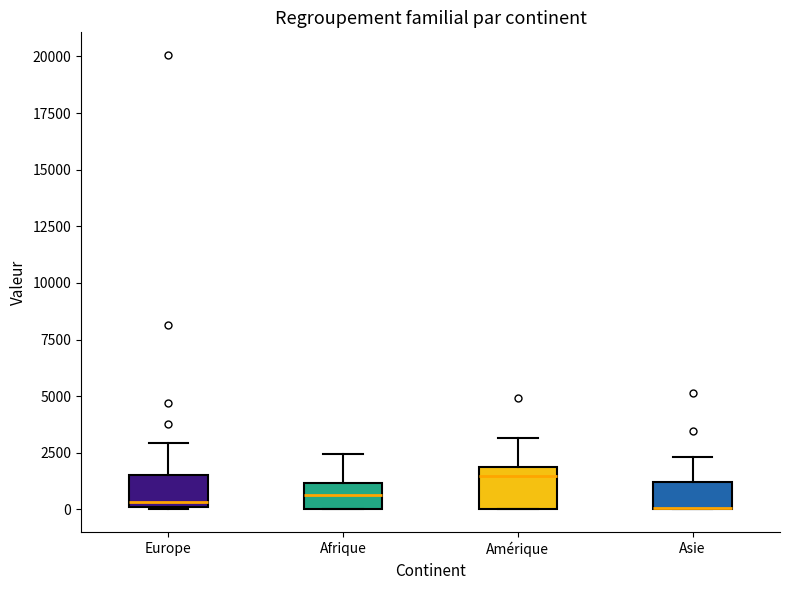

Reading left to right, read every box against the y-axis: the position of its median line, the range the box covers, and the ends of its whiskers. The values are not printed on the chart, so give them approximately, as read against the axis.

Europe: median 500, box 0 to 1500, whiskers 0 to 3000
Afrique: median 500, box 0 to 1000, whiskers 0 to 2500
Amérique: median 1500, box 0 to 2000, whiskers 0 to 3000
Asie: median 0 (drawn on the box's lower edge), box 0 to 1000, whiskers 0 to 2500